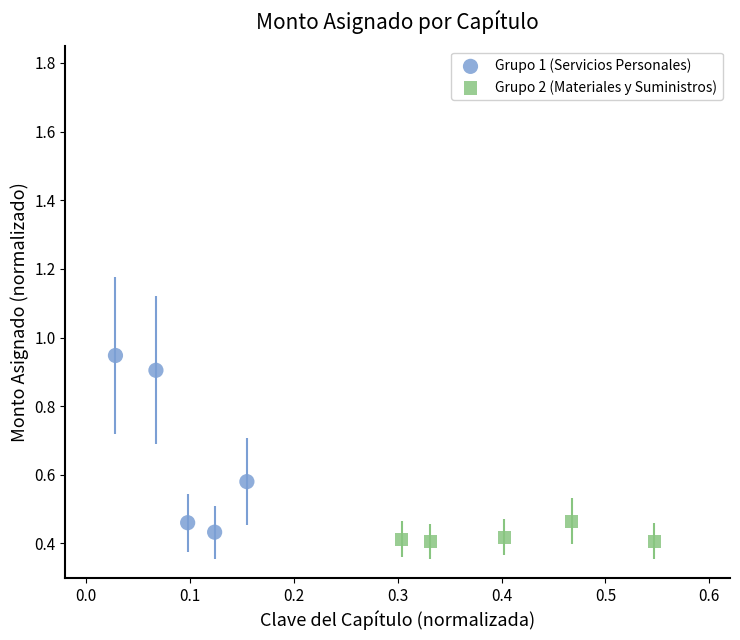

Which series has the largest Y range (max minus min)?

Grupo 1 (Servicios Personales)